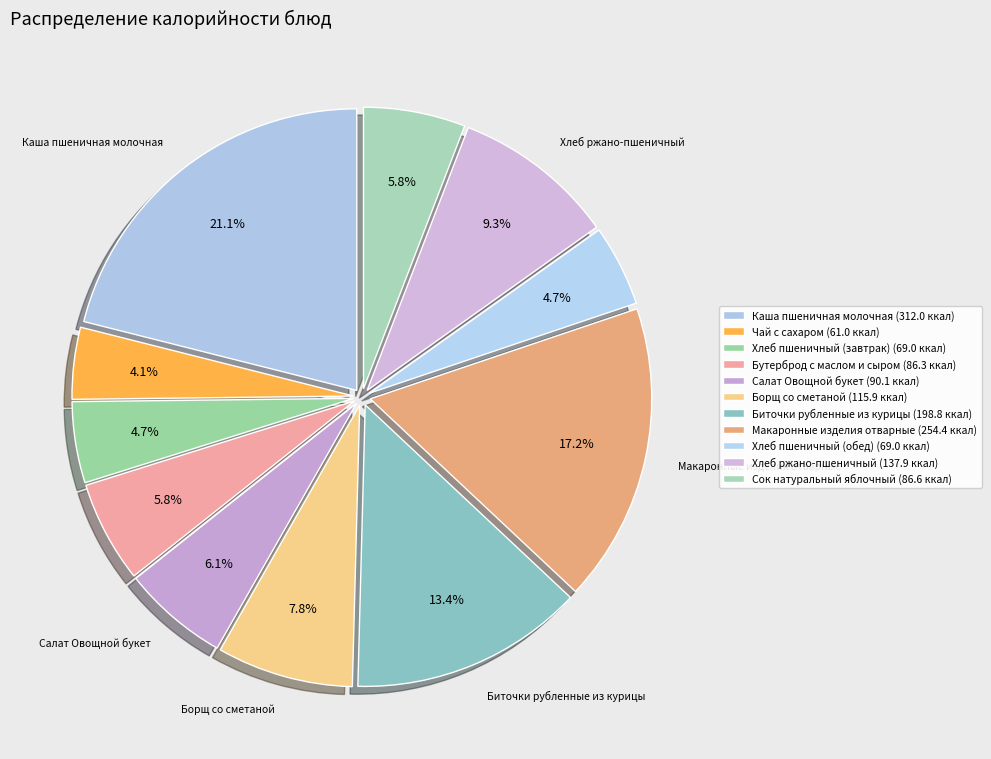

True or false: Макаронные изделия отварные accounts for 23% of the total.

False